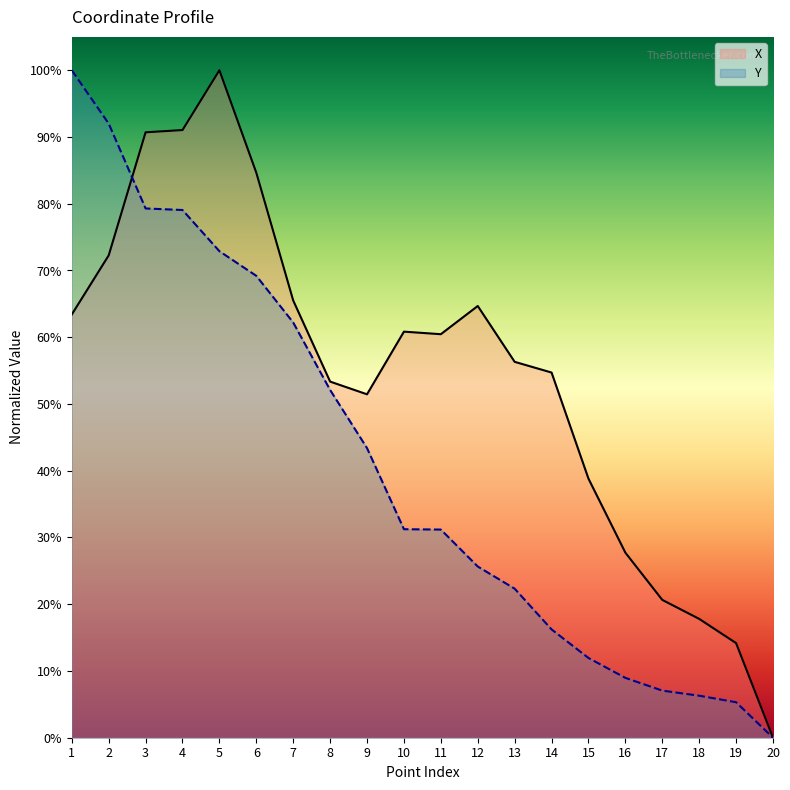

How many values in the X series exceed 60?

10